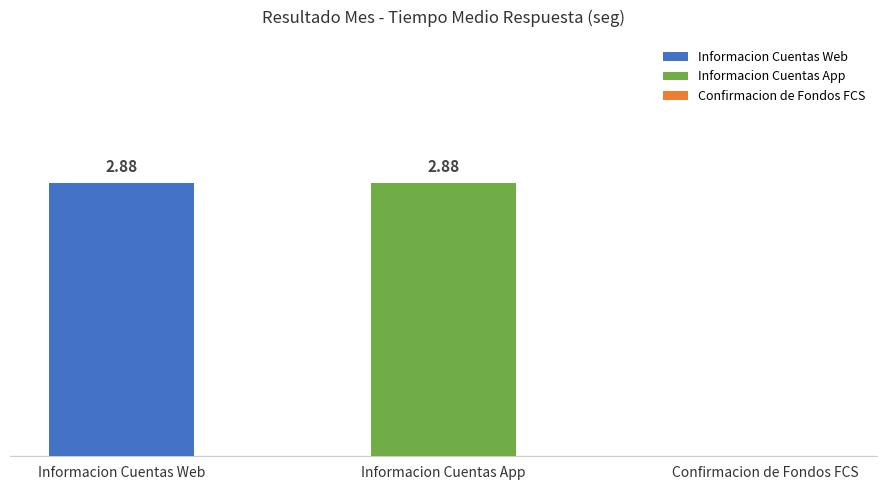

Are the bars horizontal?

No